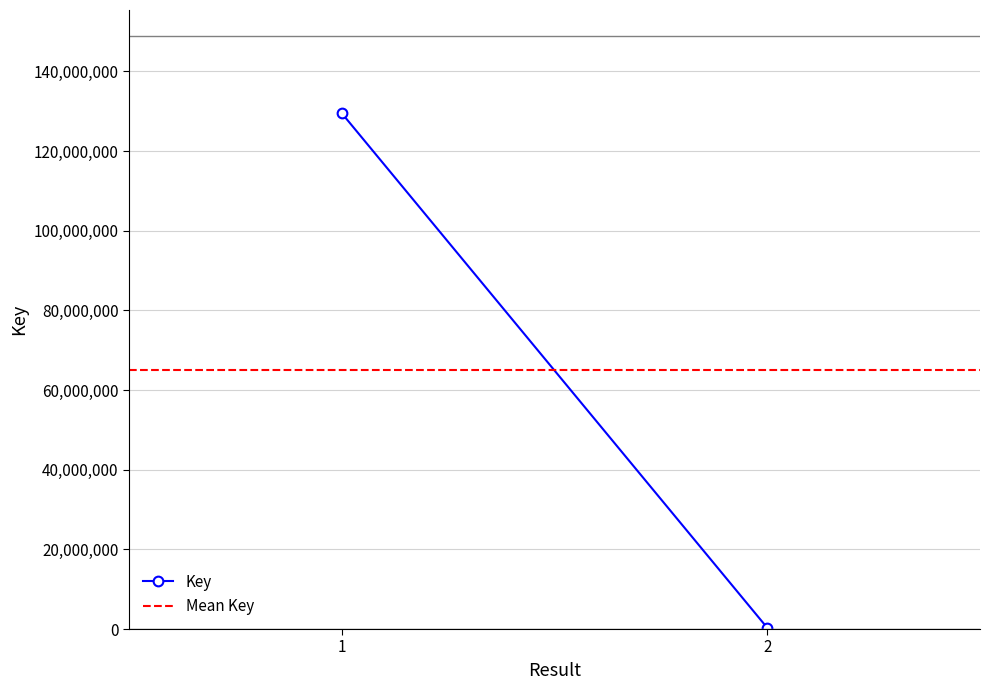

The value of Mean Key at 1 is 42250586.0. True or false?

False